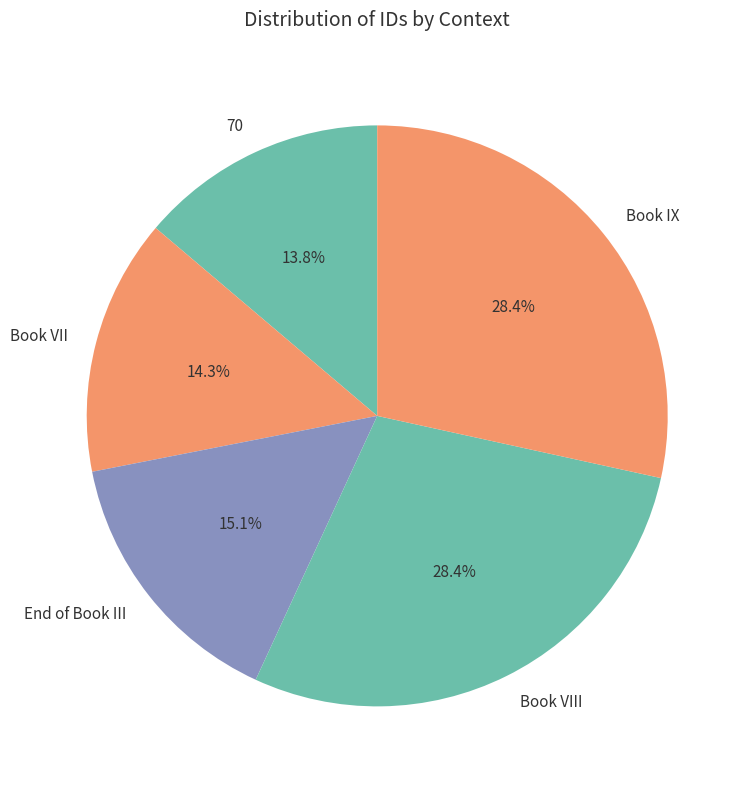

Count the number of slices in the pie.

5